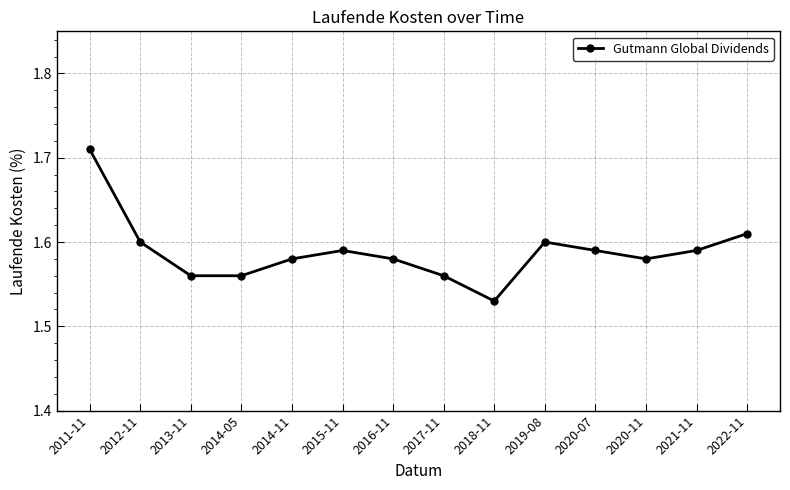

True or false: the data shows 1.6 at 2016-11.

True